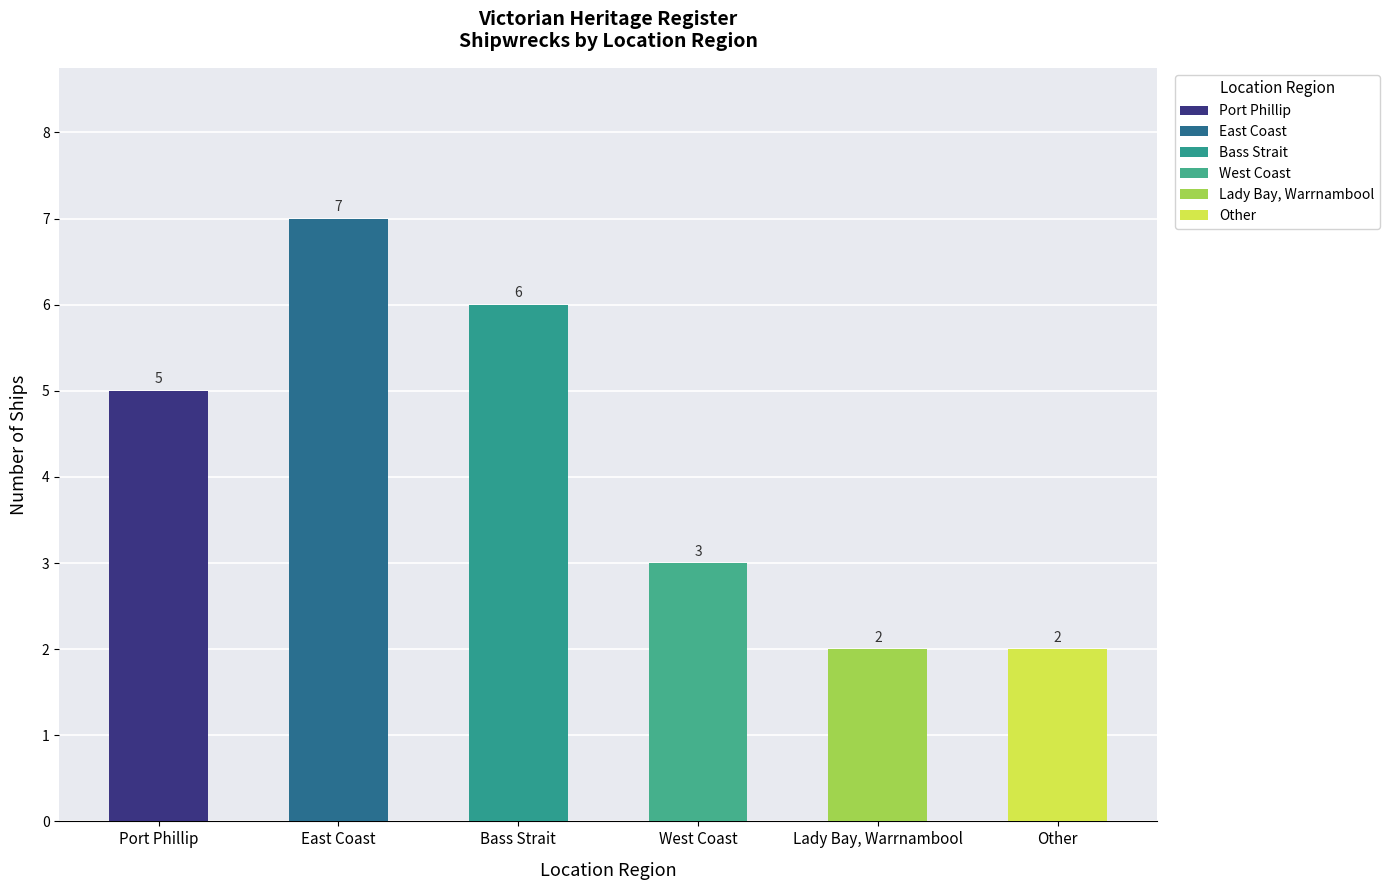

What is the difference between the values at Port Phillip and Lady Bay, Warrnambool?

3